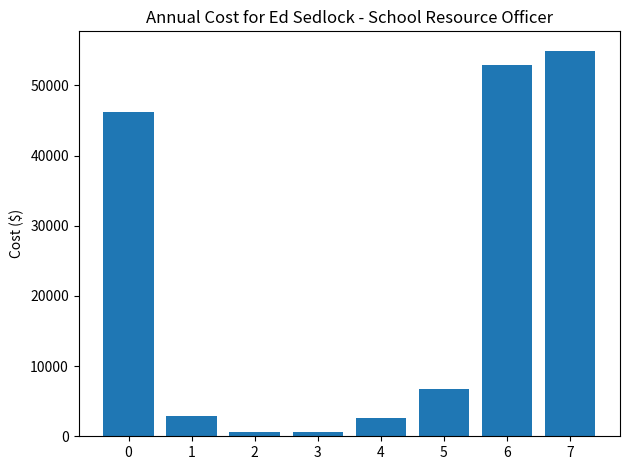

Which has a higher value, 0 or 7?

7